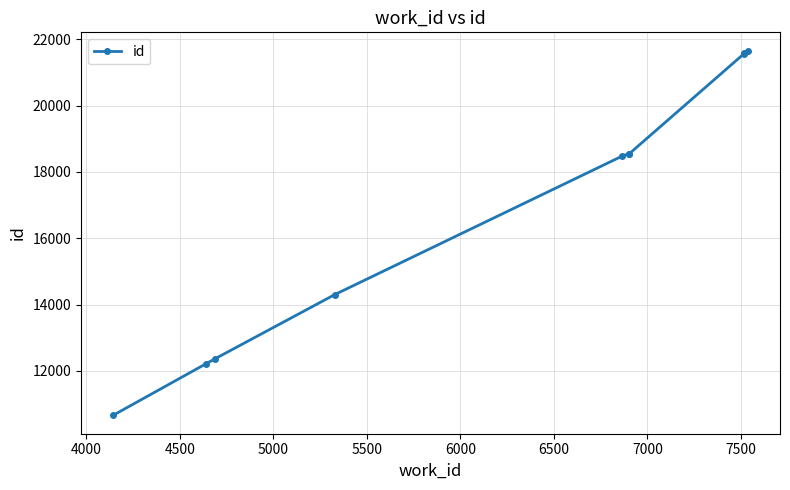

What is the sum of all values?

169907